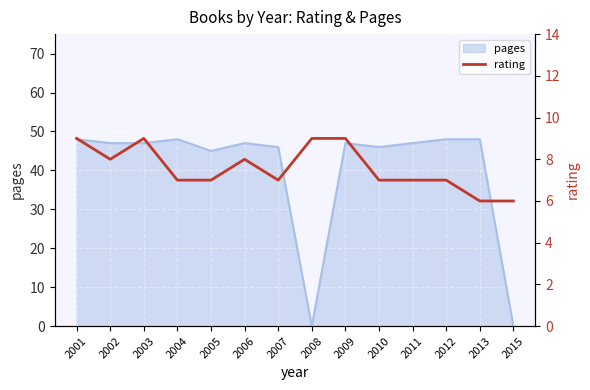

How many interior local peaks (higher than both neighbors) does the data have?

2